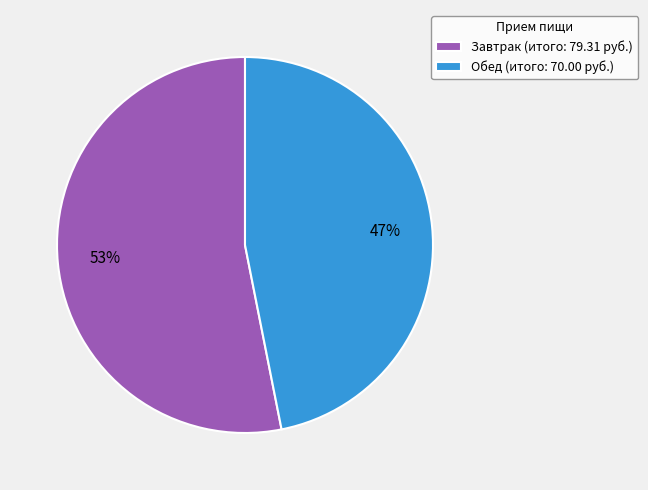

What percentage is the Обед slice, to the nearest percent?

47%